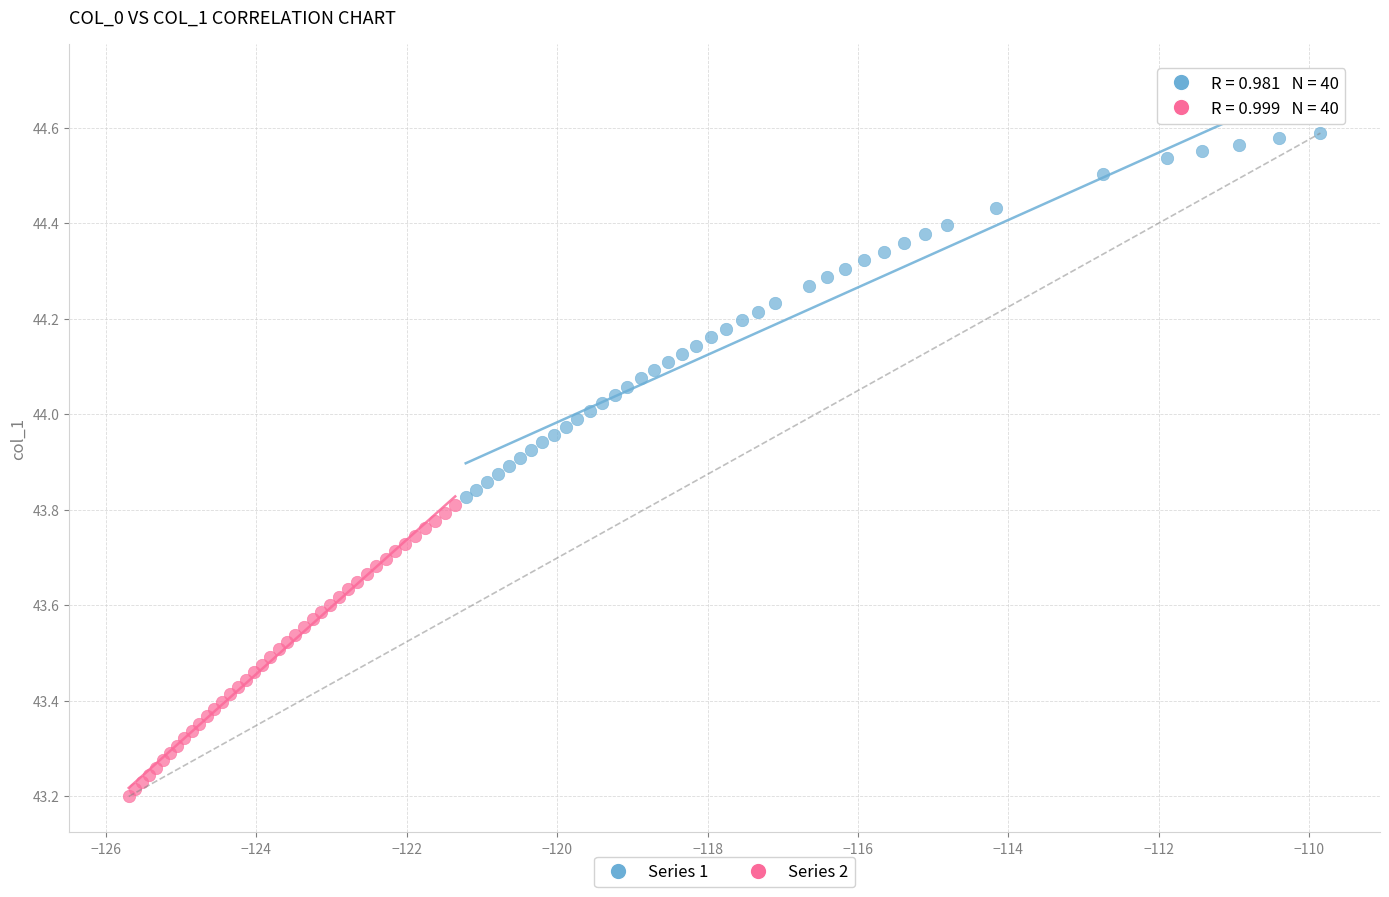

Which series reaches the minimum Y coordinate?

Series 2